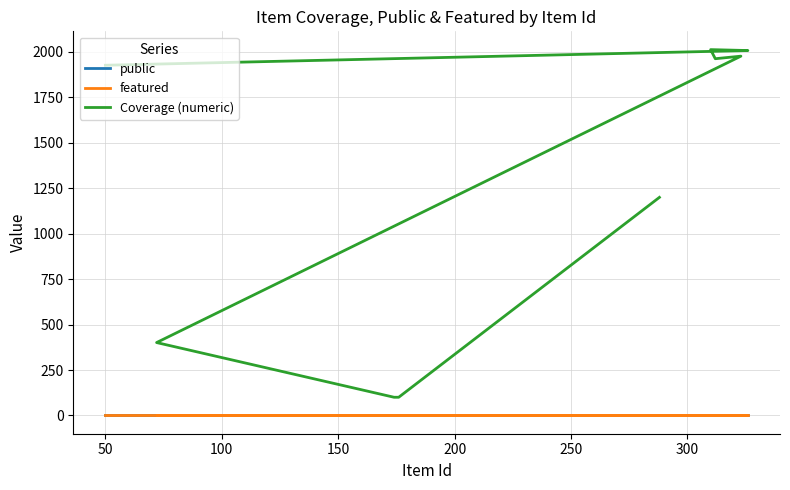

At 250, list the series in order from largest to smallest.

Coverage (numeric), public, featured